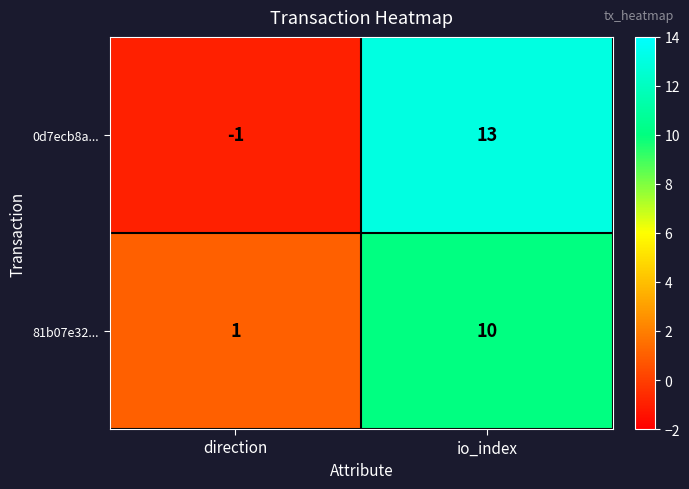

At how many categories does at least one series exceed 11?

1